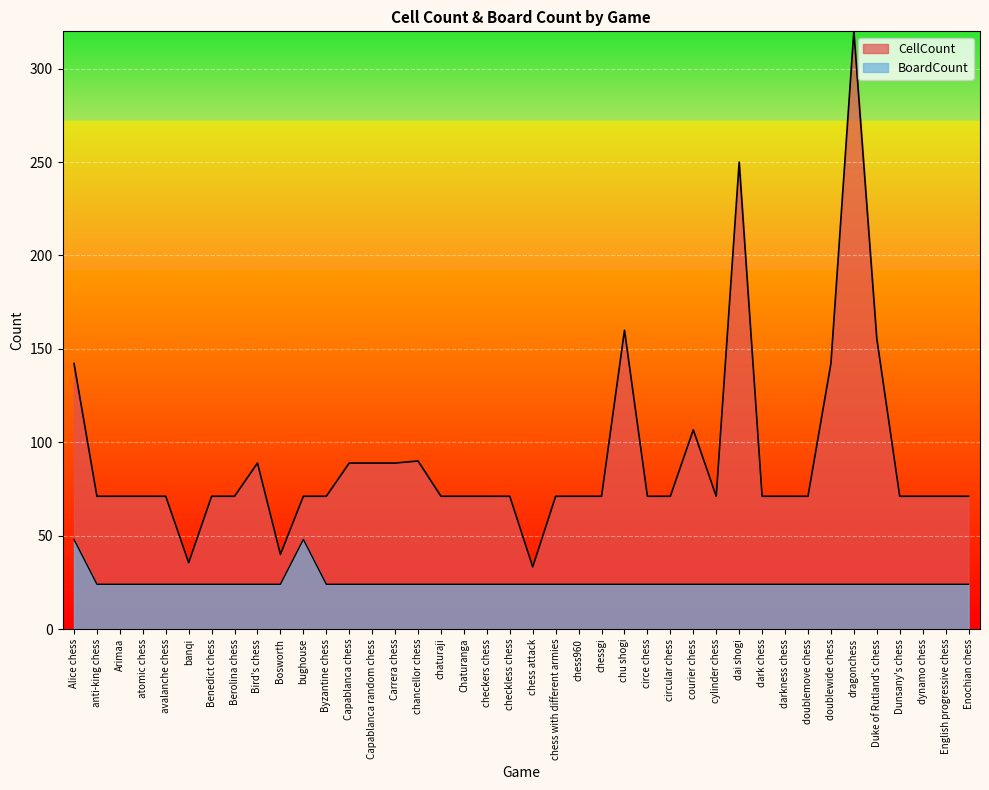

Between atomic chess and circe chess, which series saw the biggest shift?

CellCount